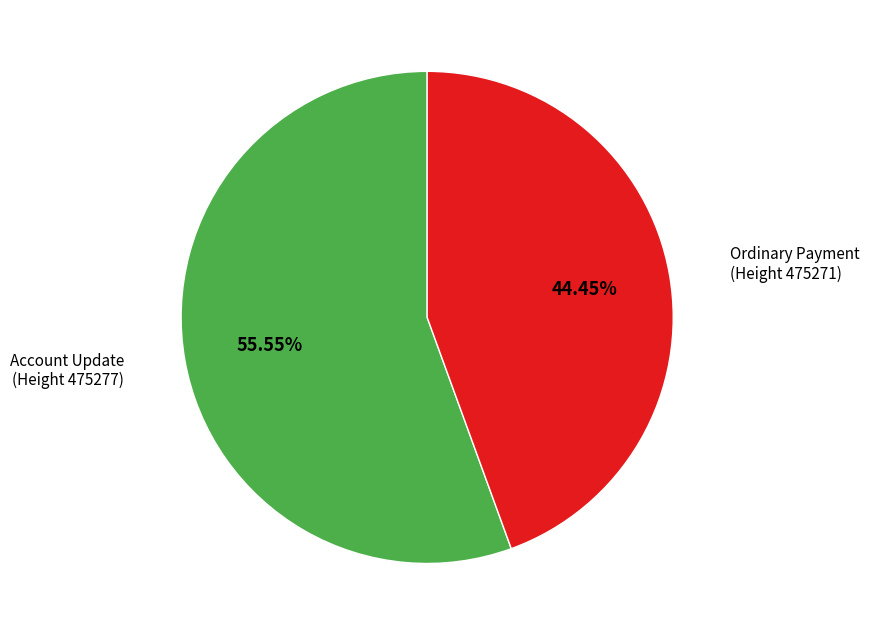

Which has a higher value, Account Update or Ordinary Payment?

Account Update